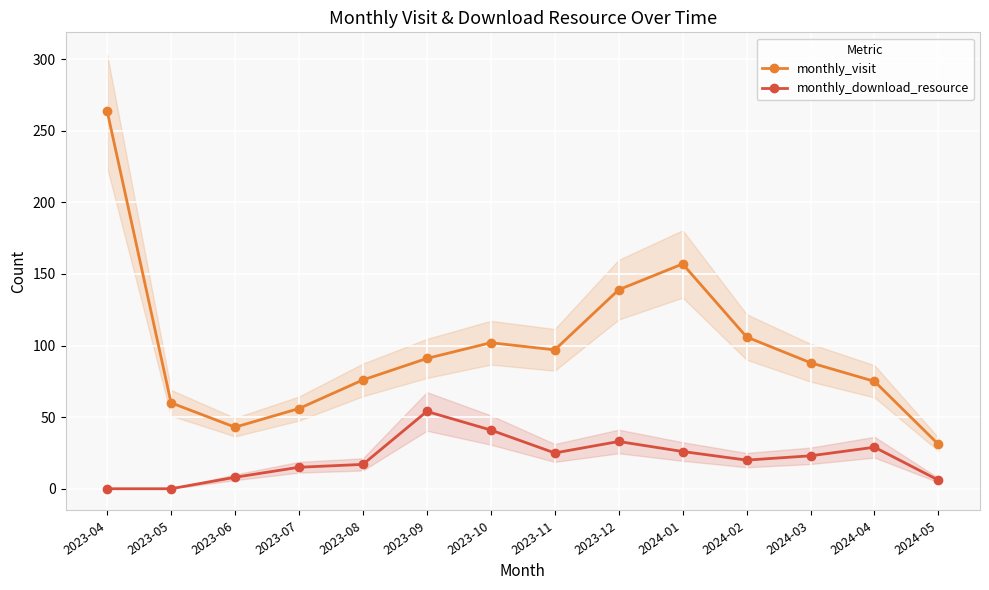

Reading right to left, transcribe all the data shown in this chart.

monthly_visit: 2024-05=31	2024-04=75	2024-03=88	2024-02=106	2024-01=157	2023-12=139	2023-11=97	2023-10=102	2023-09=91	2023-08=76	2023-07=56	2023-06=43	2023-05=60	2023-04=264
monthly_download_resource: 2024-05=6	2024-04=29	2024-03=23	2024-02=20	2024-01=26	2023-12=33	2023-11=25	2023-10=41	2023-09=54	2023-08=17	2023-07=15	2023-06=8	2023-05=0	2023-04=0